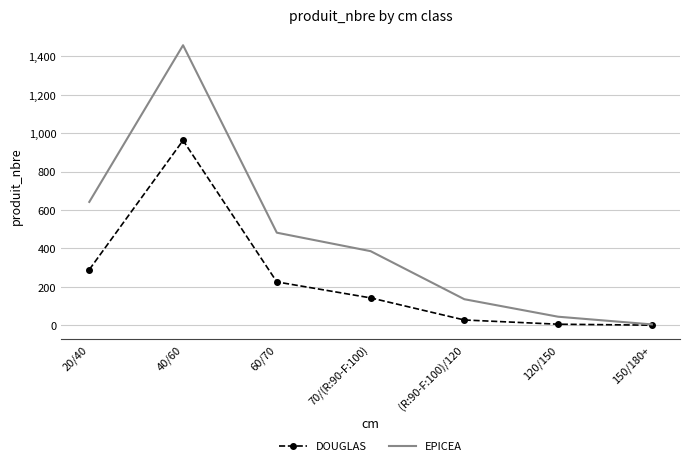

Between (R:90-F:100)/120 and 120/150, which series saw the biggest shift?

EPICEA